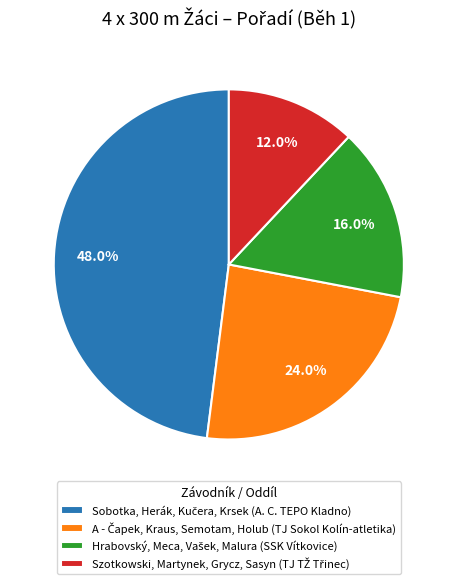

Count the number of slices in the pie.

4